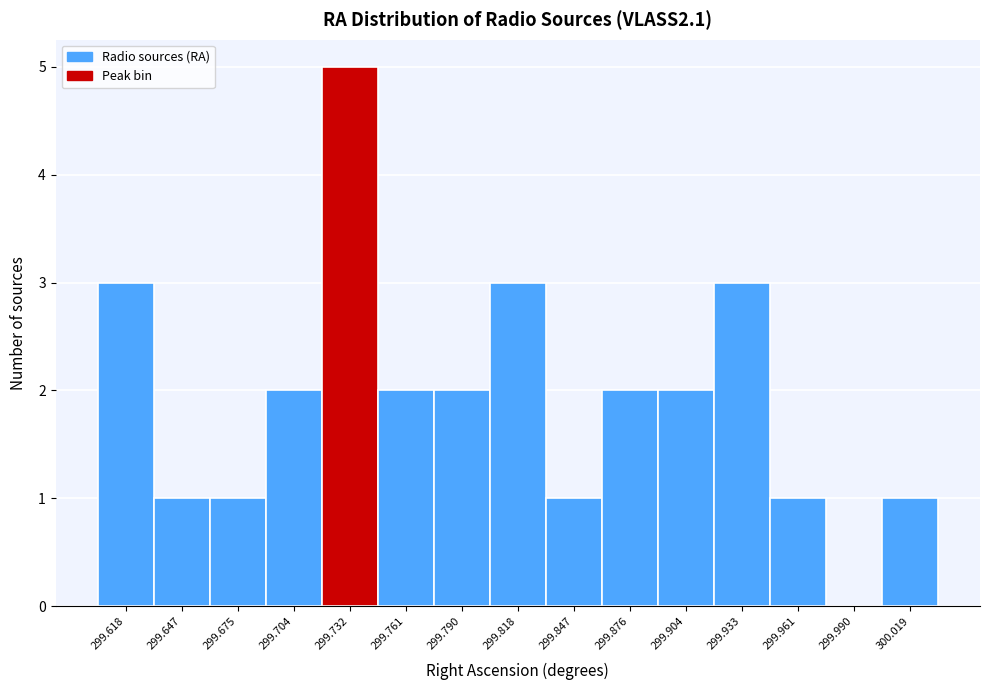

Reading left to right, transcribe all the data shown in this chart.

299.618=3	299.647=1	299.675=1	299.704=2	299.732=5	299.761=2	299.790=2	299.818=3	299.847=1	299.876=2	299.904=2	299.933=3	299.961=1	299.990=0	300.019=1